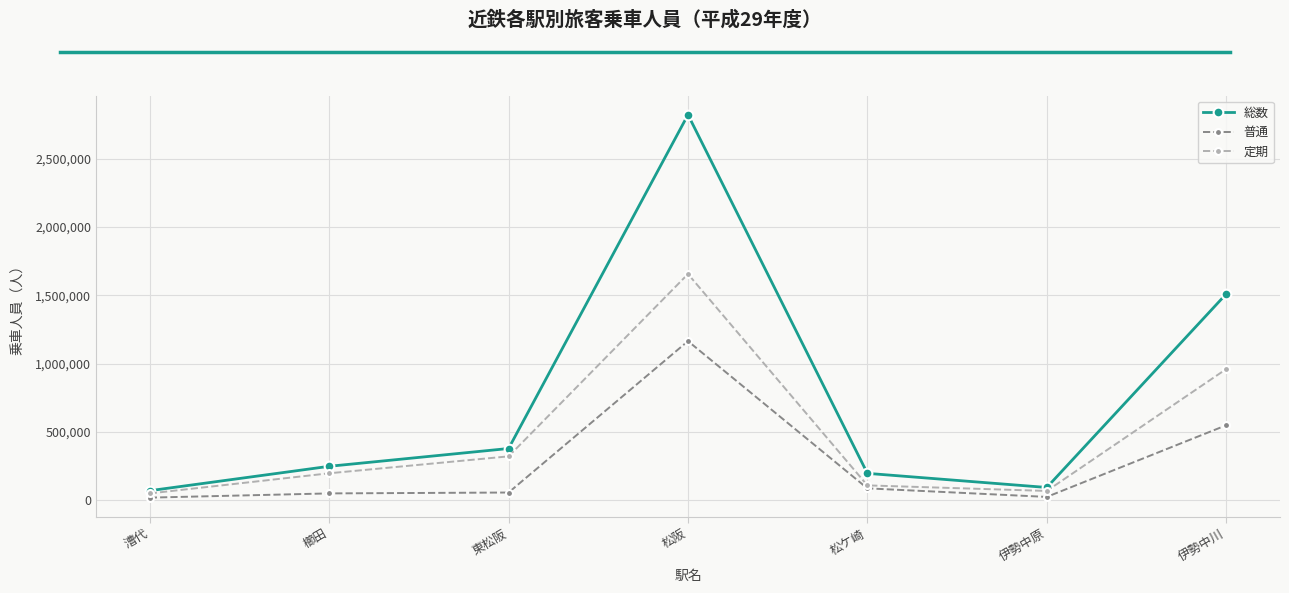

Where is 定期 nearest to the value 853230?

伊勢中川